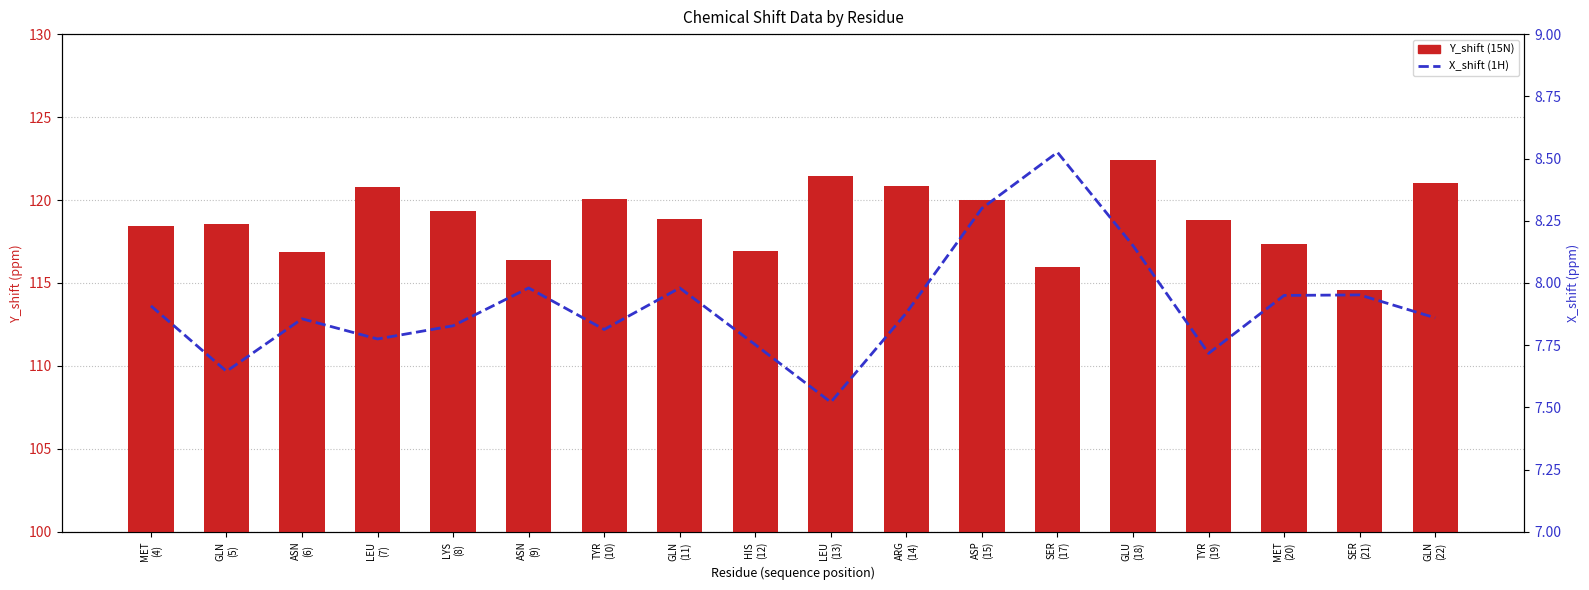

Is the value of X_shift (1H) at ASN
(9) greater than the value of Y_shift (15N) at LEU
(13)?

No